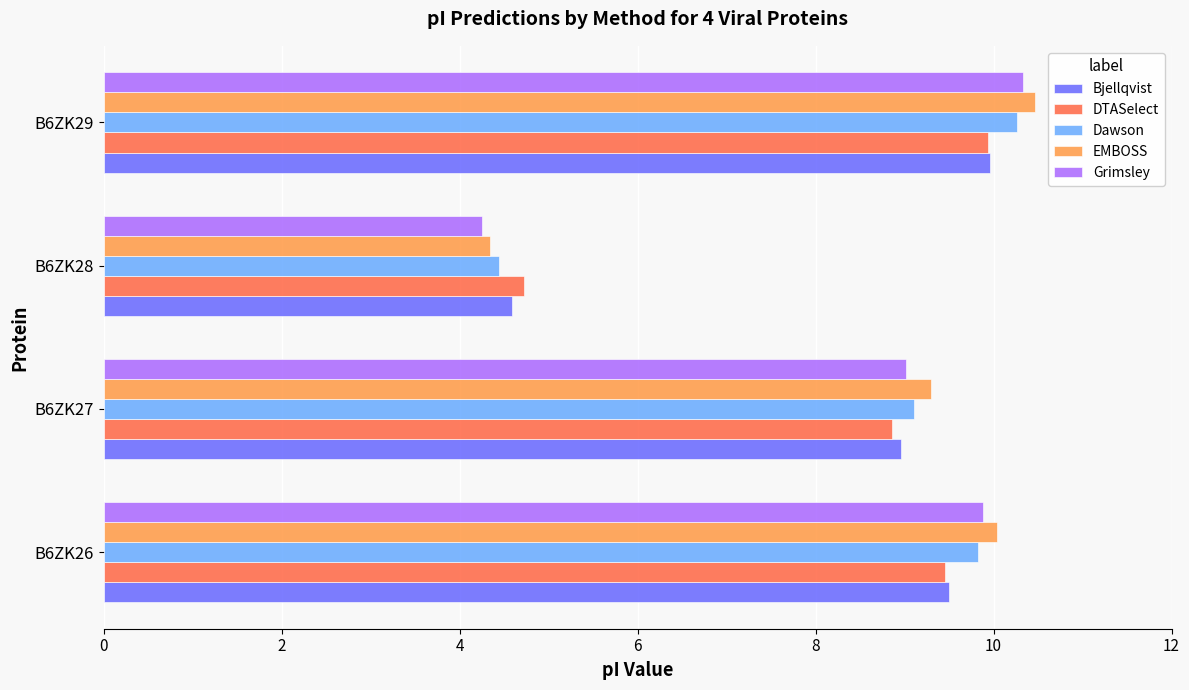

What is the sum of the Grimsley values at B6ZK29 and B6ZK28?

14.6